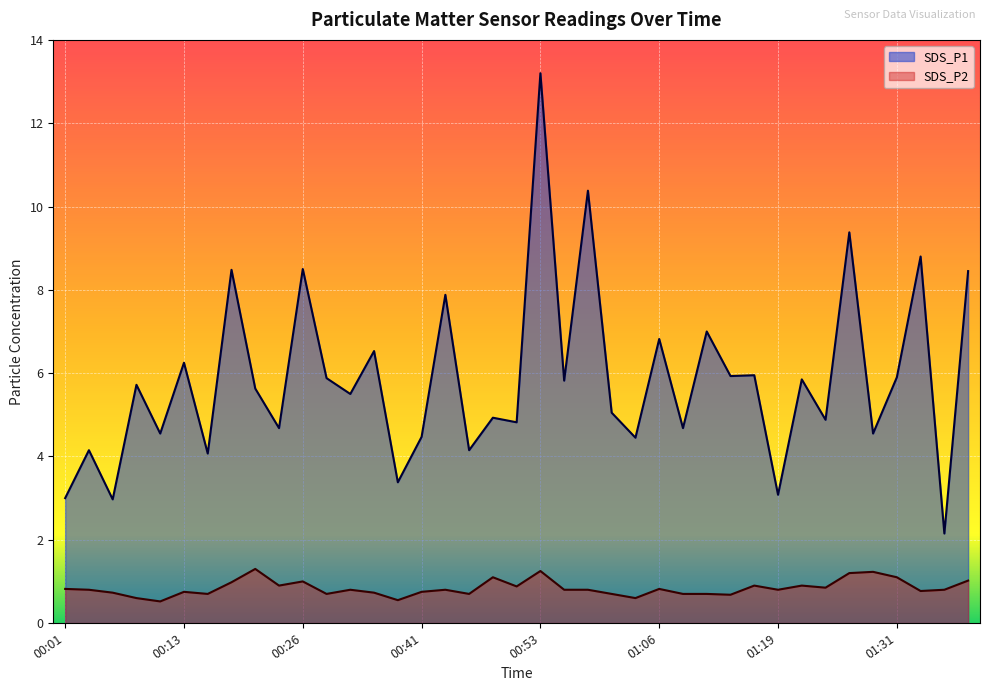

List the labels in order of SDS_P1 value, smallest first.

01:36, 00:06, 00:01, 01:19, 00:36, 00:16, 00:03, 00:46, 01:03, 00:41, 00:11, 01:29, 00:23, 01:08, 00:51, 01:24, 00:48, 01:01, 00:31, 00:21, 00:08, 00:56, 01:21, 00:28, 01:31, 01:14, 01:16, 00:13, 00:33, 01:06, 01:11, 00:43, 01:39, 00:18, 00:26, 01:34, 01:26, 00:58, 00:53